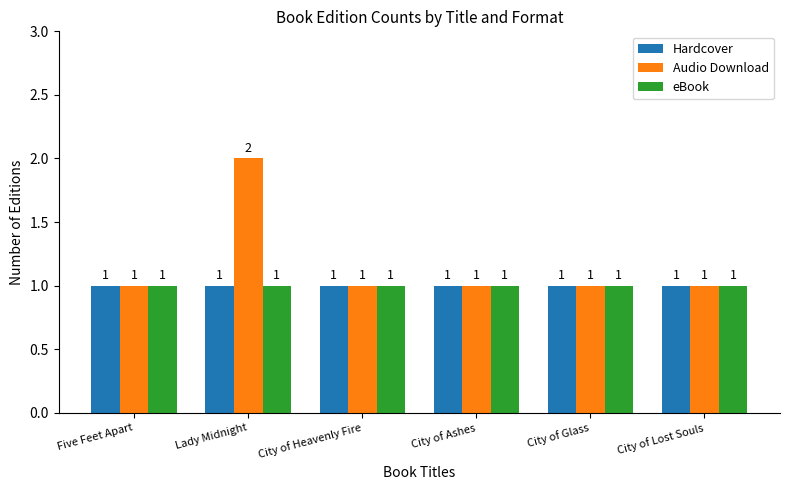

Count the number of data series in this chart.

3